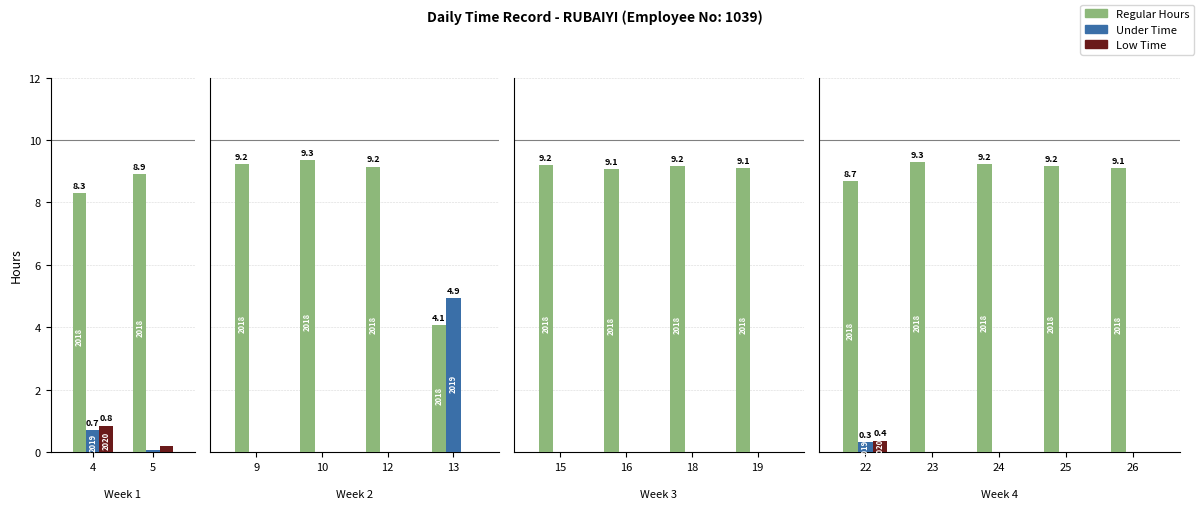

How many data points in Low Time are above 0?

3